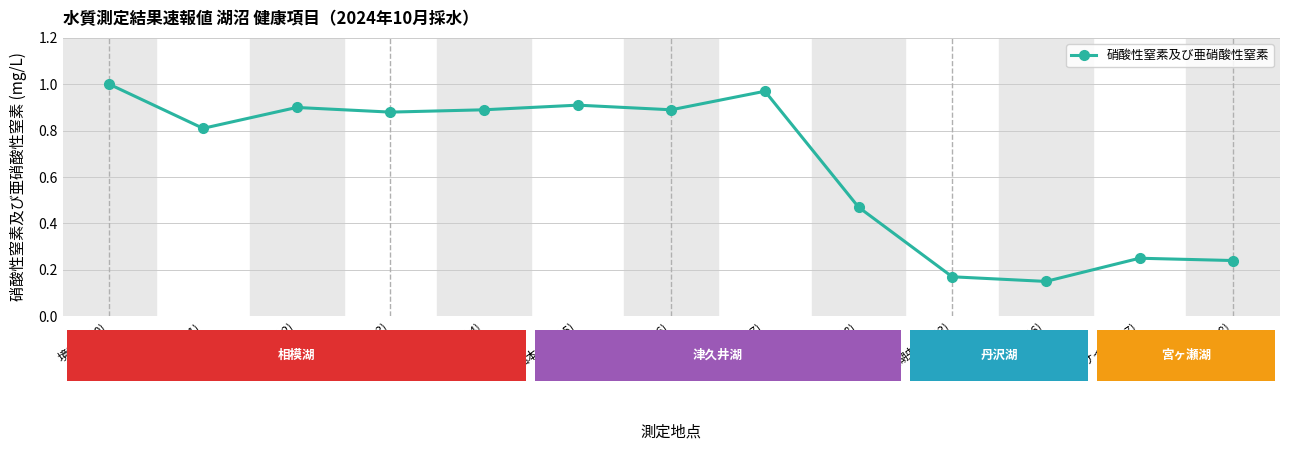

Between 湖央部(97) and 湖央西部(92), which is larger?

湖央部(97)